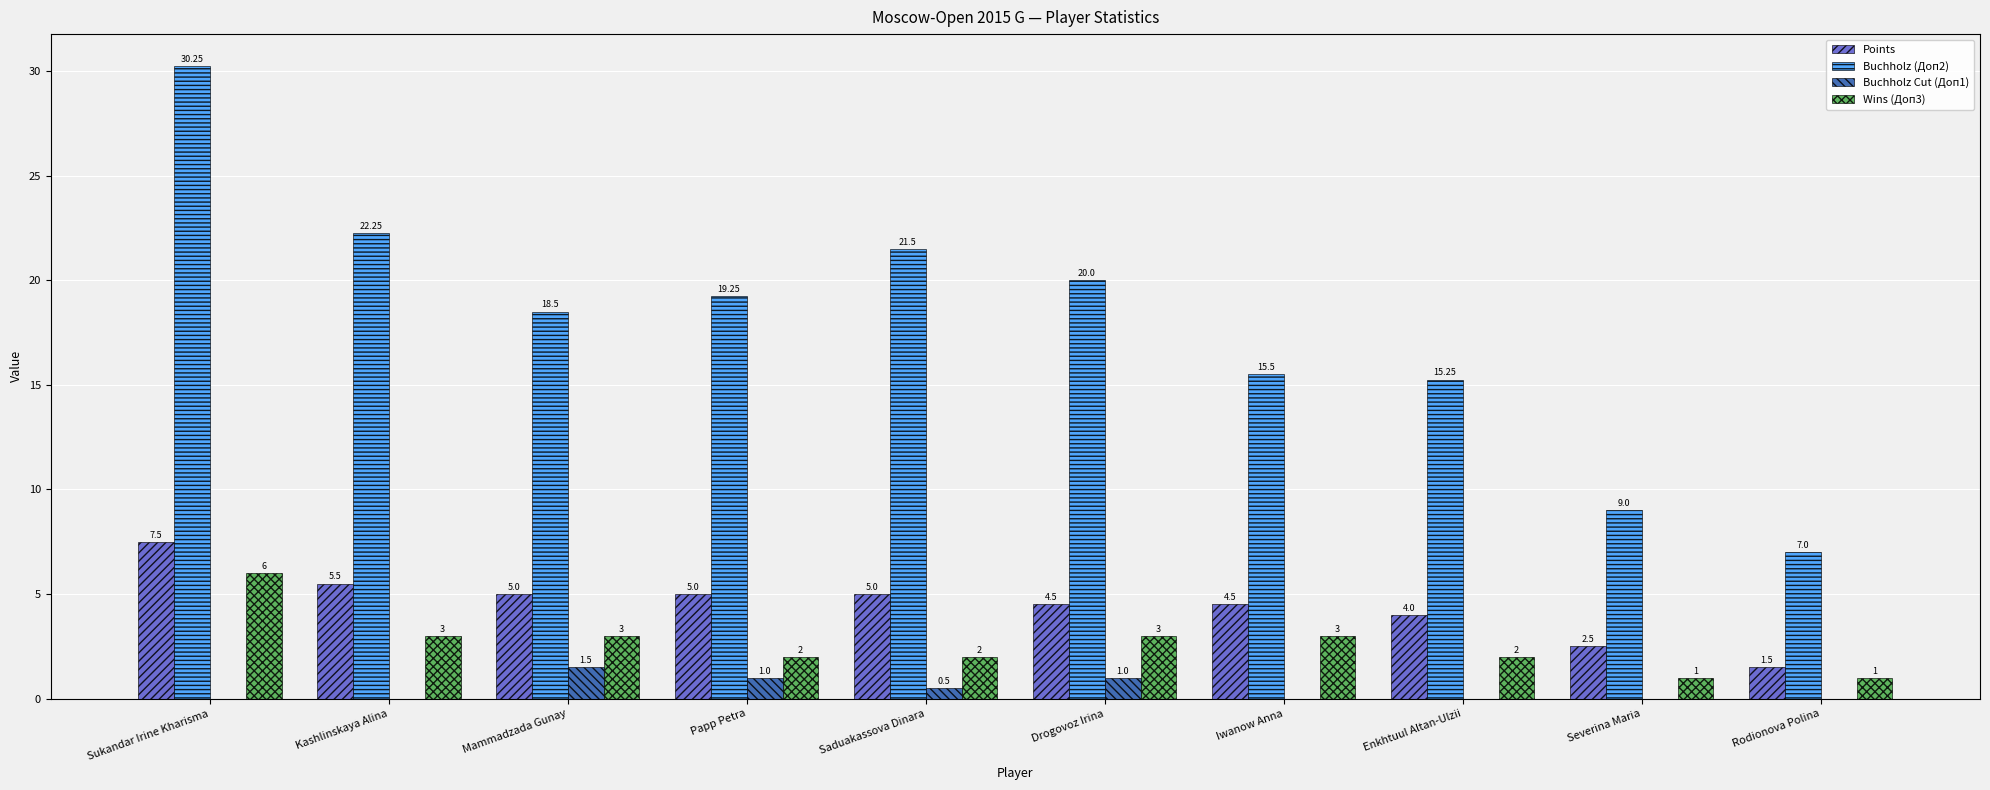

Between Sukandar Irine Kharisma and Kashlinskaya Alina, which series saw the biggest shift?

Buchholz (Доп2)